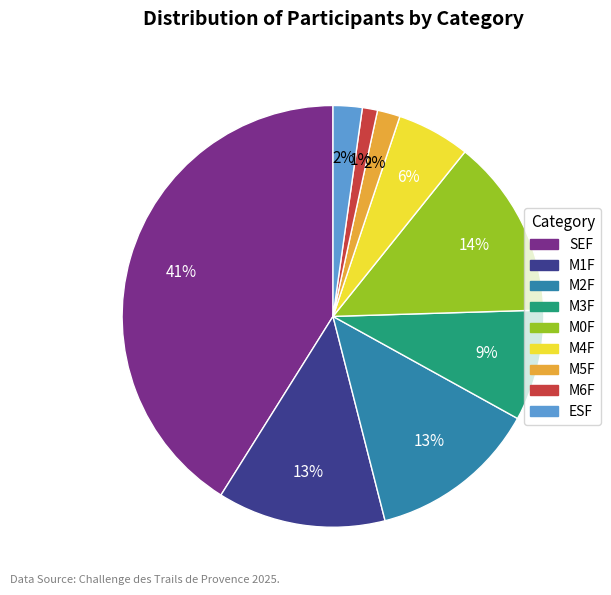

What is the largest slice in the pie chart?

SEF